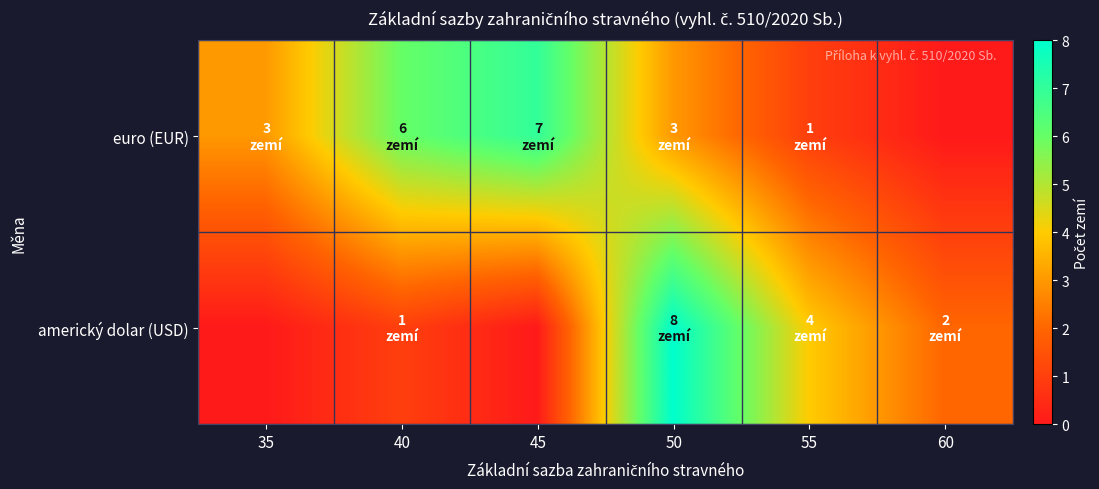

List the series in order of their overall mean, lowest first.

americký dolar (USD), euro (EUR)